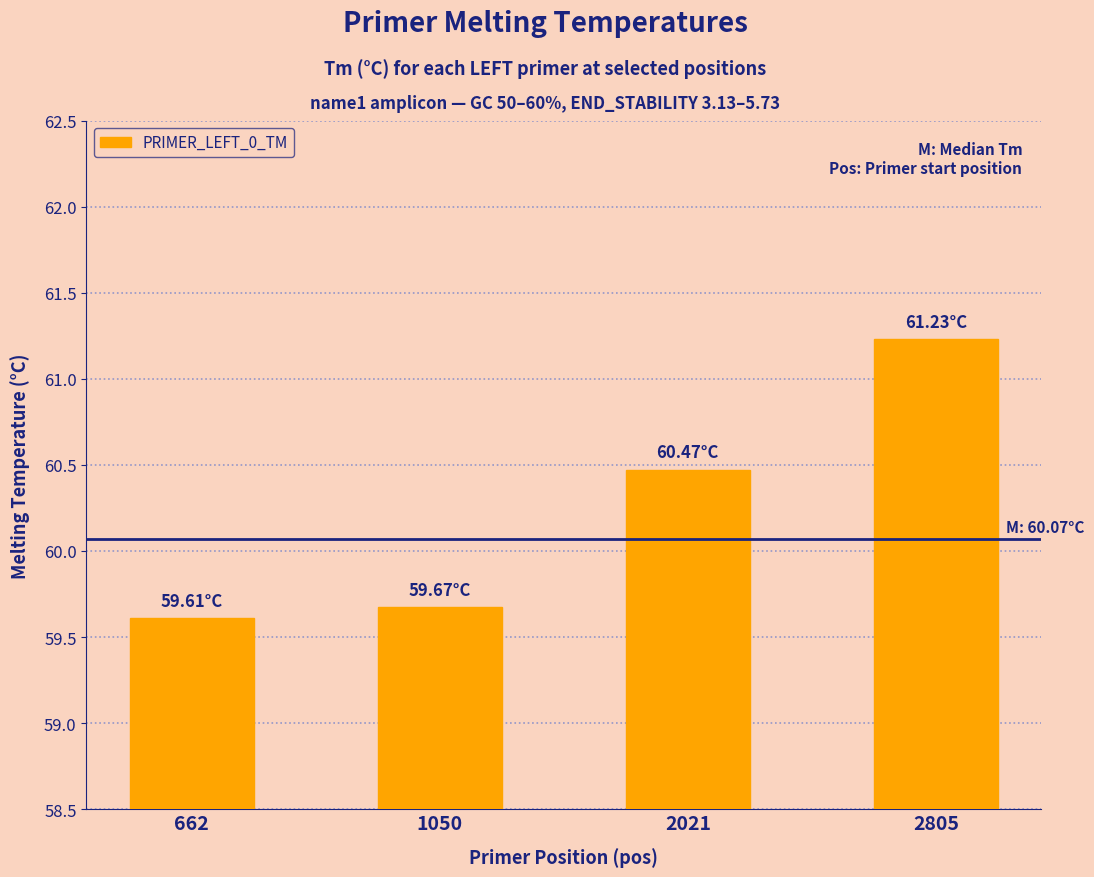

What is the sum of the values at 2805 and 1050?

120.9